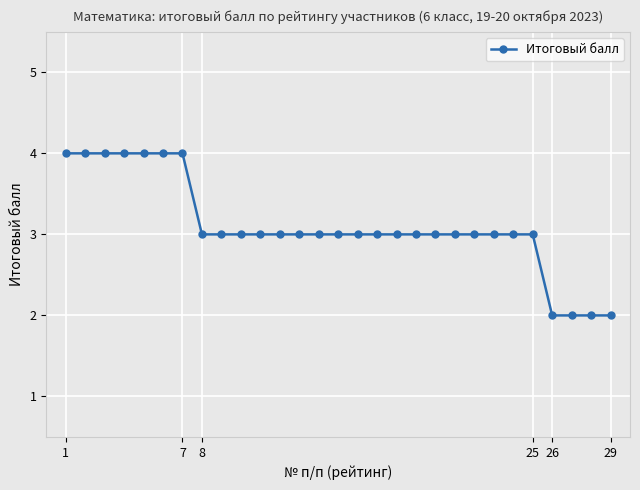

What is the sum of all values?

90